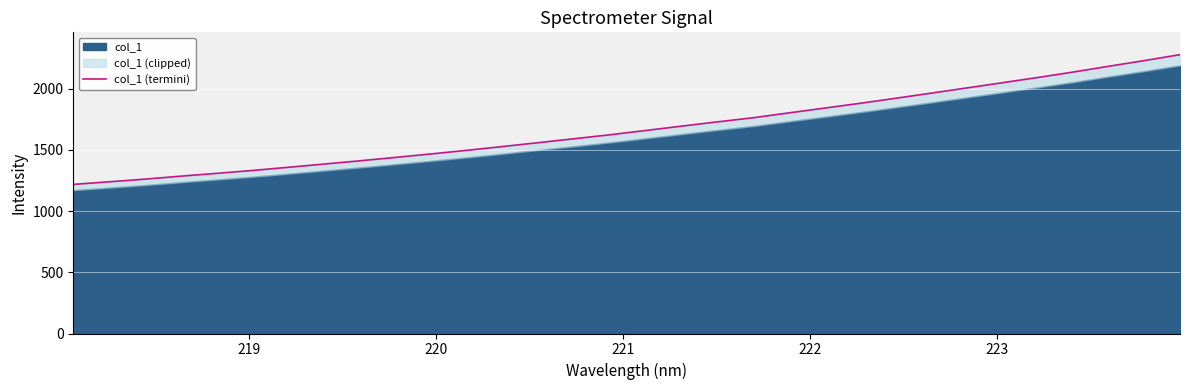

How many series are shown in this chart?

1